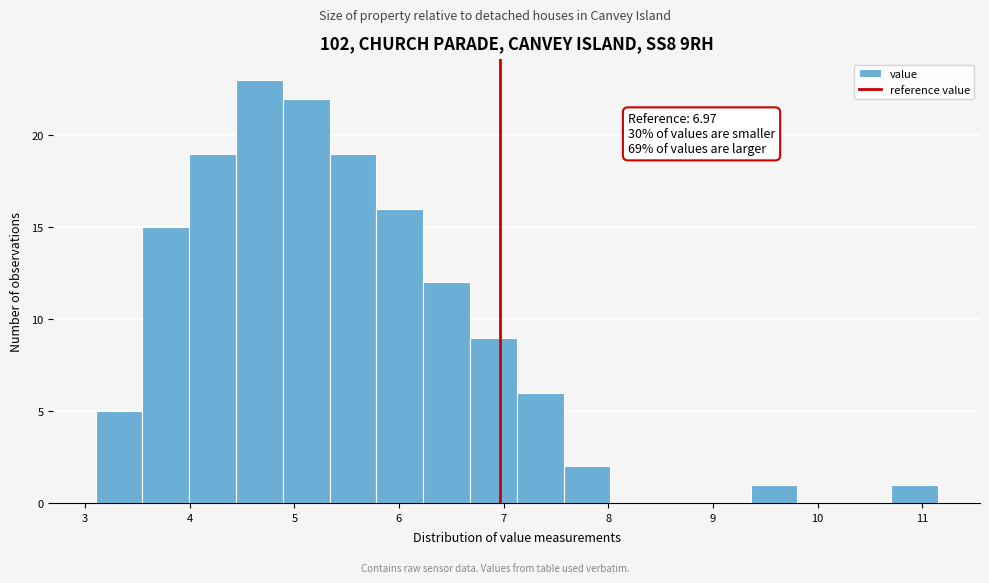

Which range on the x-axis has the tallest bar?

4.4 to 4.9